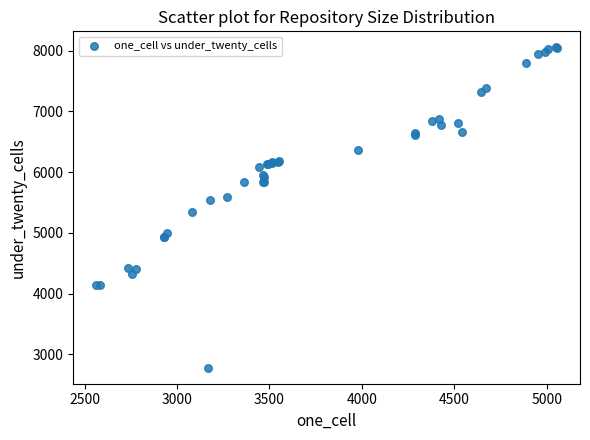

What Y value in the scatter plot is closest to 5418?

5349